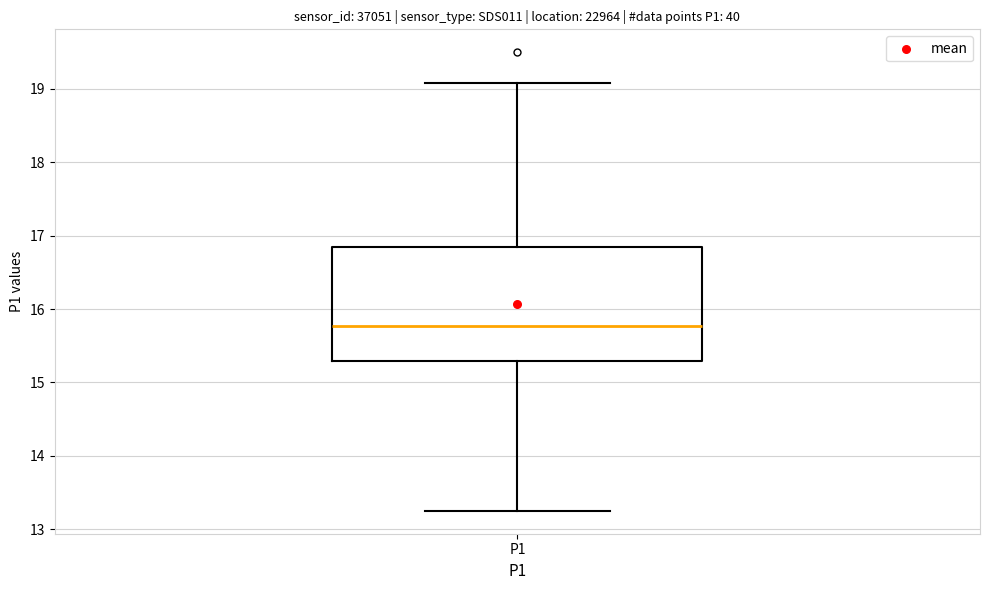

Where does the lower whisker of the box for P1 end on the y-axis? The values are not printed on the chart, so give them approximately, as read against the axis.

13.3